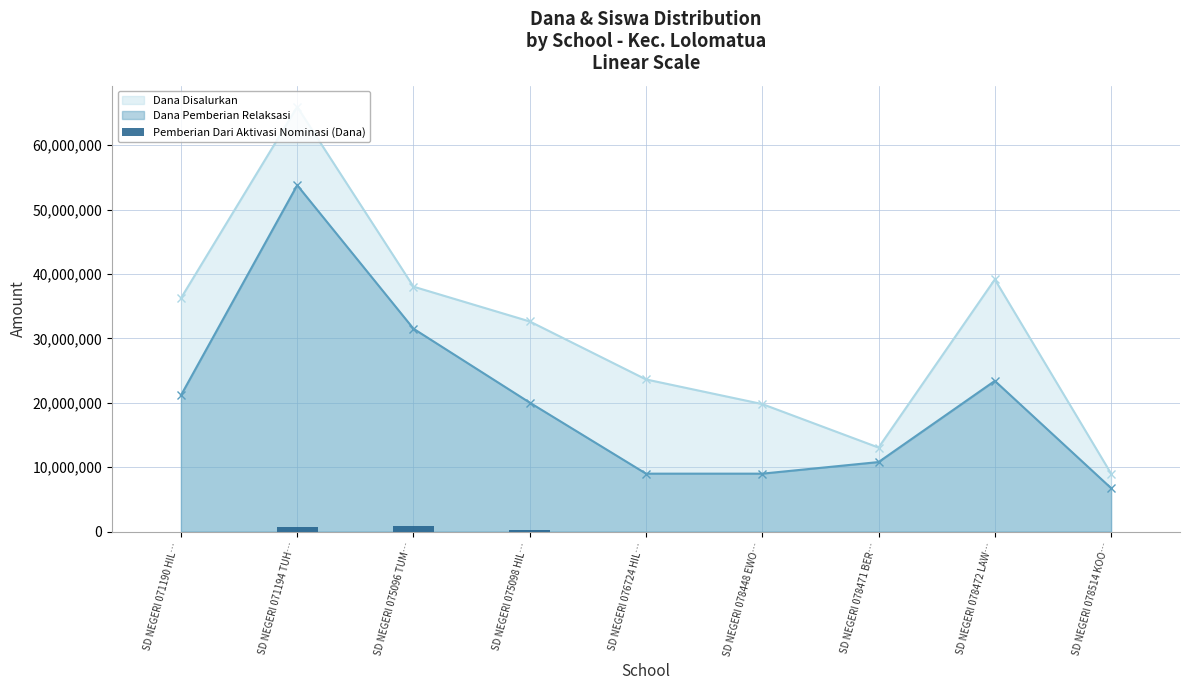

The value of Dana Disalurkan at SD NEGERI 075096 TUM… is 38025000. True or false?

True